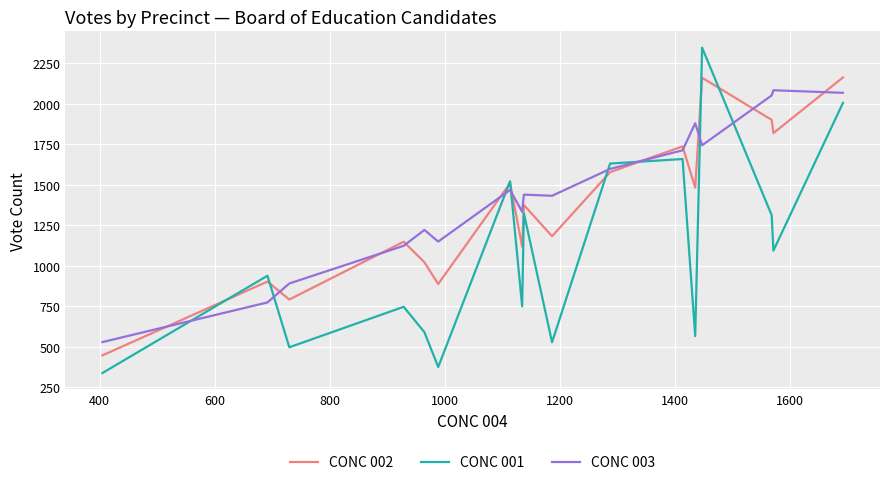

Rank the series by their average value, from highest to lowest.

CONC 003, CONC 002, CONC 001